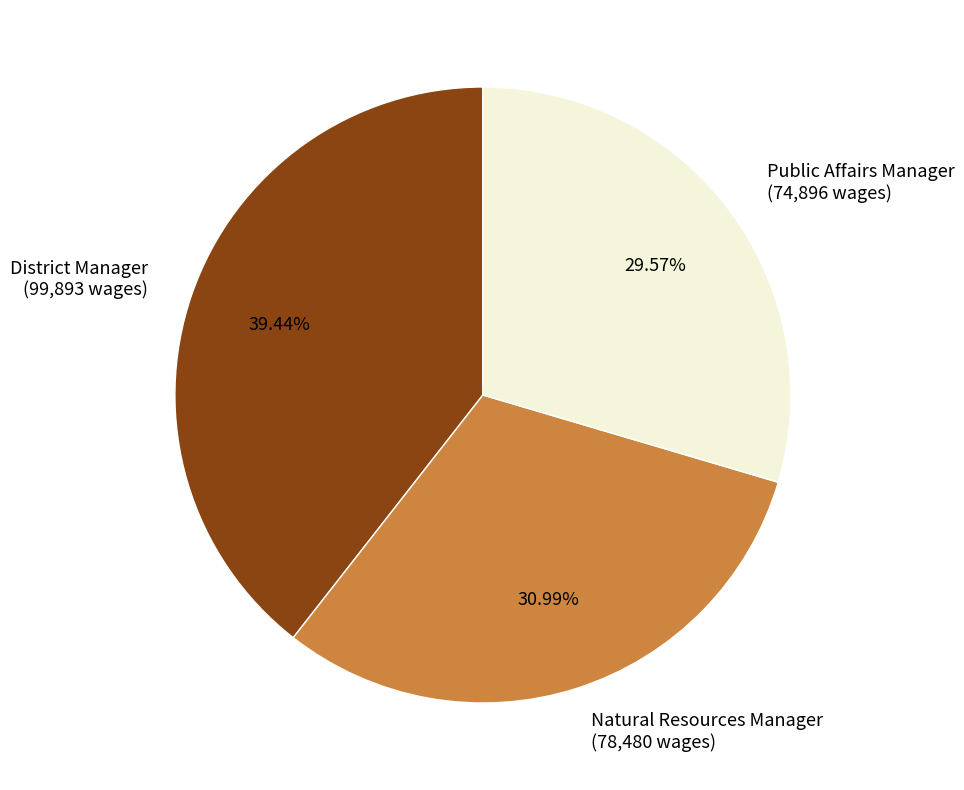

To the nearest percent, what is the difference between the Natural Resources Manager and District Manager slice percentages?

8%